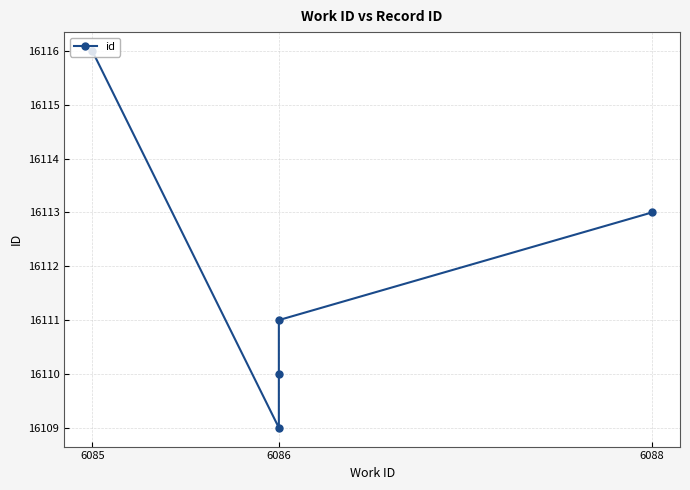

What is the maximum value shown in the chart?

16116